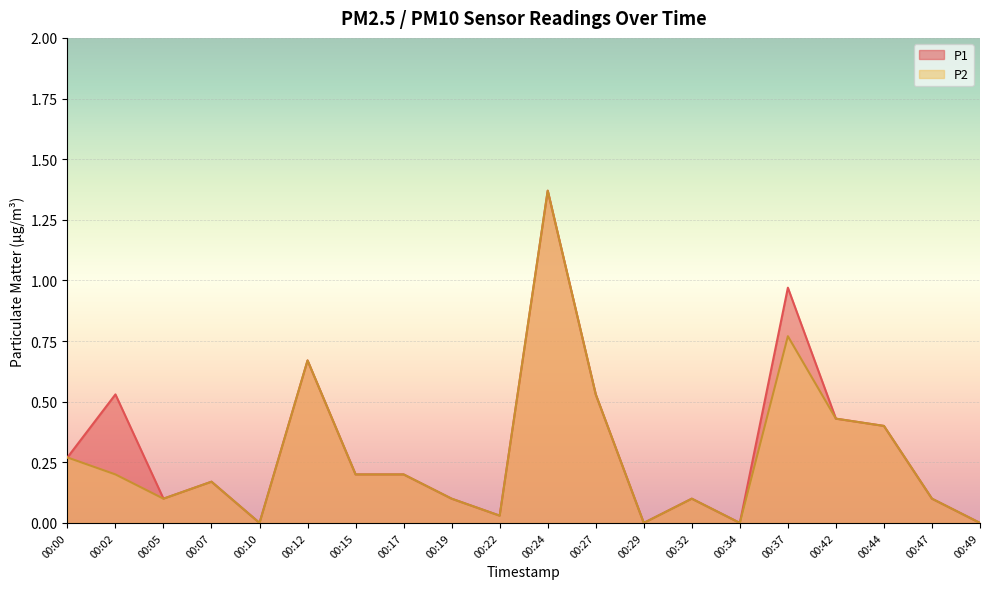

Is the value of P1 at 00:24 greater than the value of P2 at 00:00?

Yes